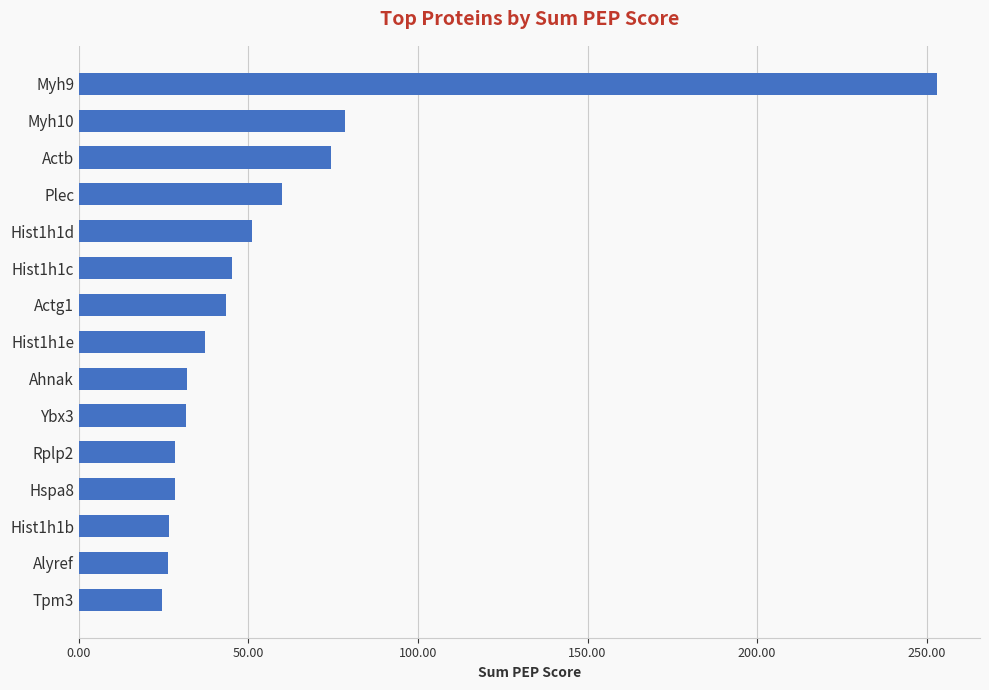

Are the bars horizontal?

Yes